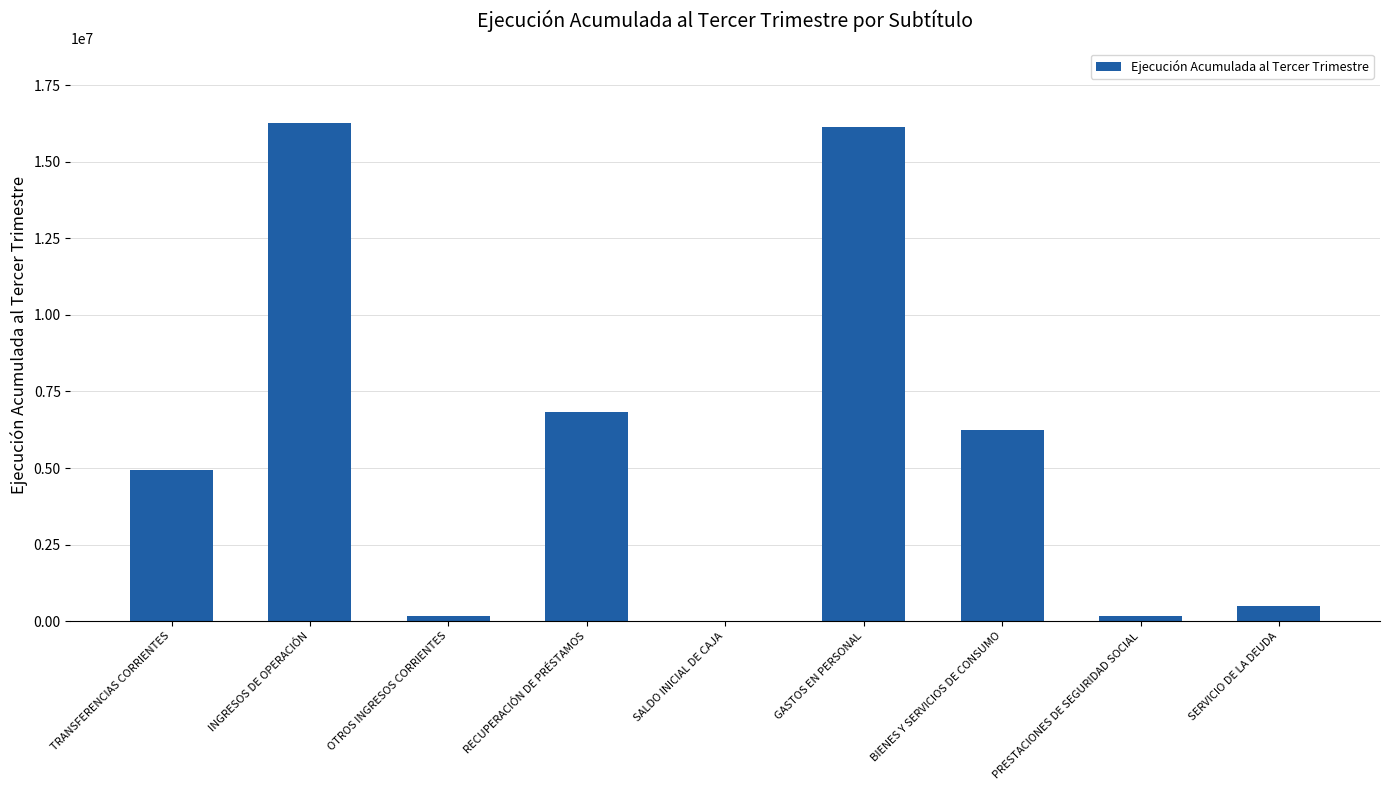

What is the approximate value at GASTOS EN PERSONAL?

16140553